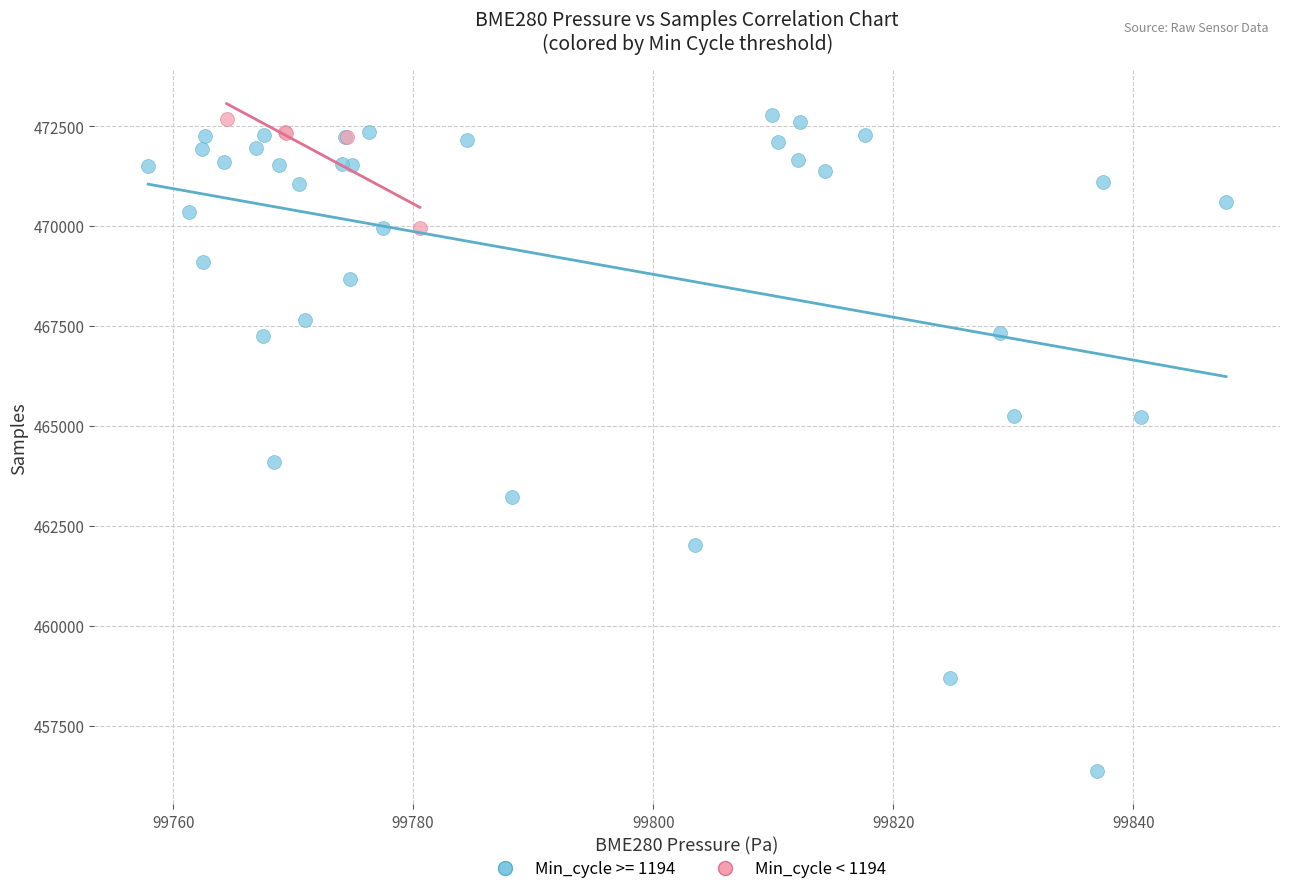

Which series has the widest spread of Y values?

Min_cycle >= 1194